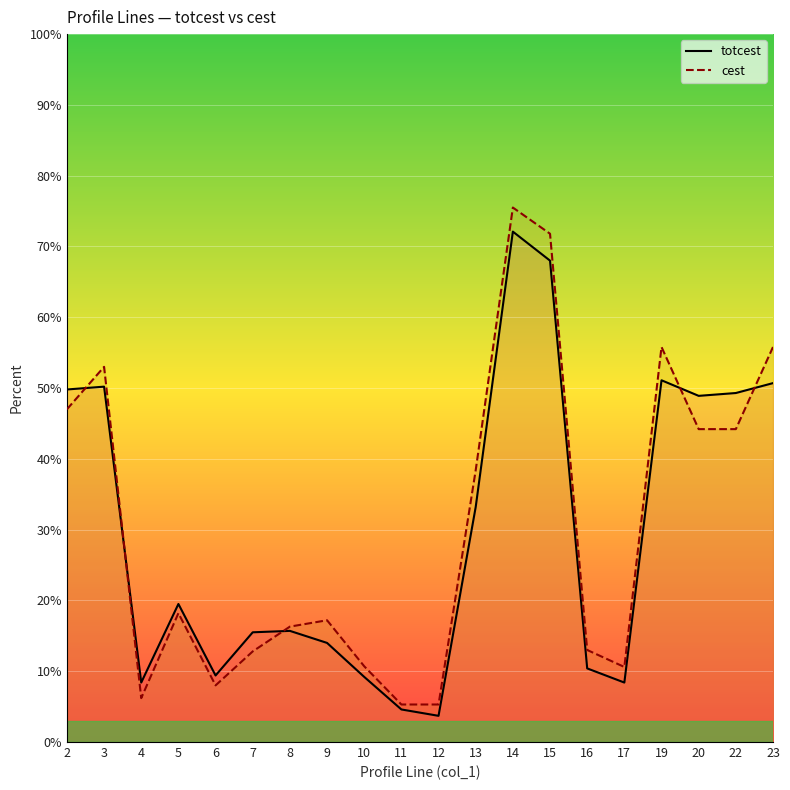

What is the smallest value displayed?

3.7